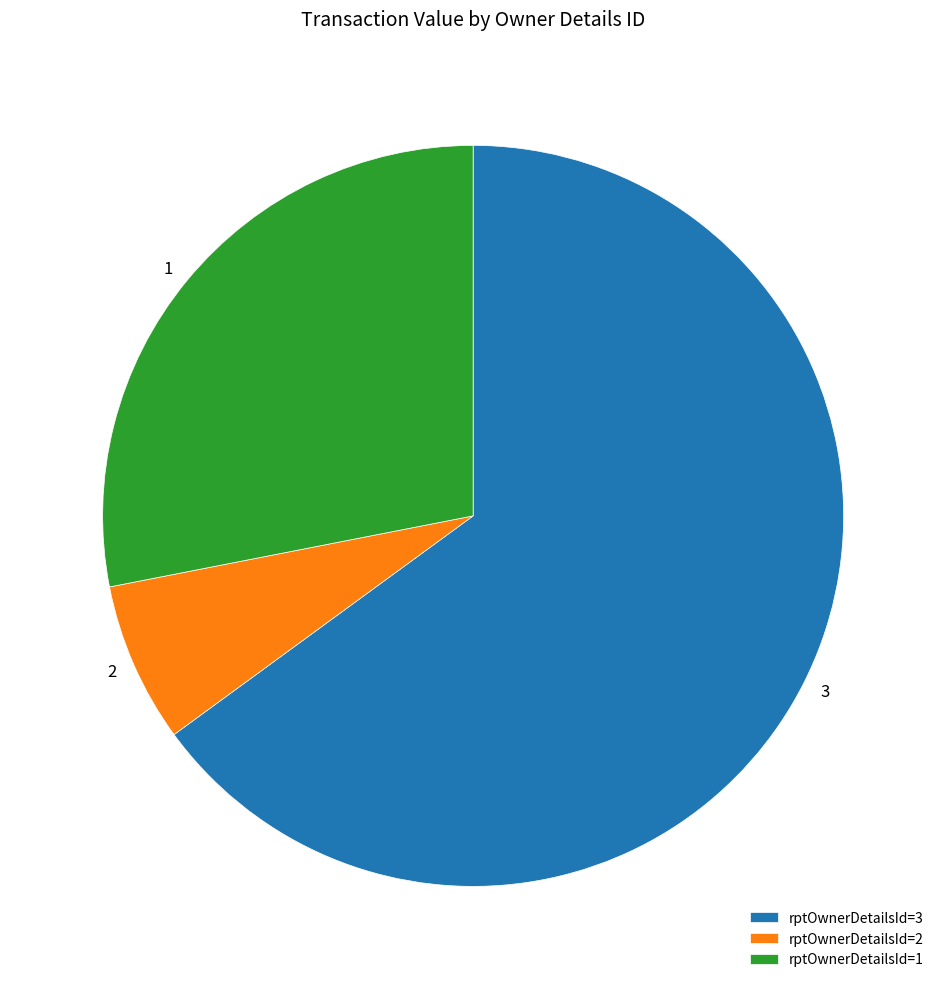

What is the smallest slice in the pie chart?

rptOwnerDetailsId=2